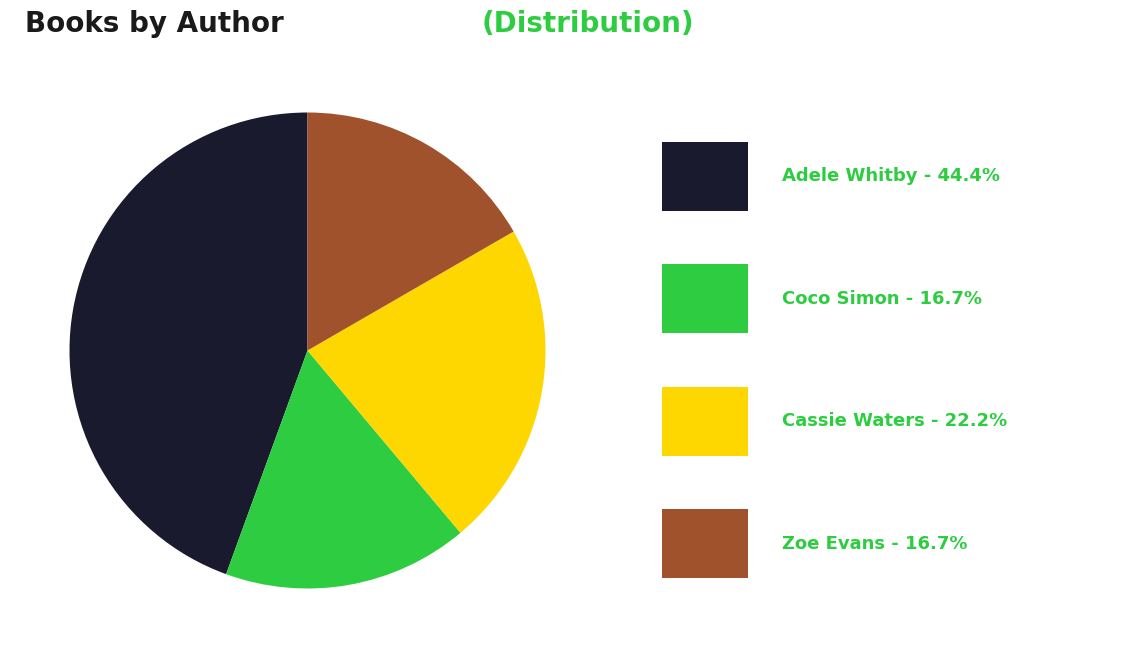

Is there any slice that represents more than half of the pie?

No